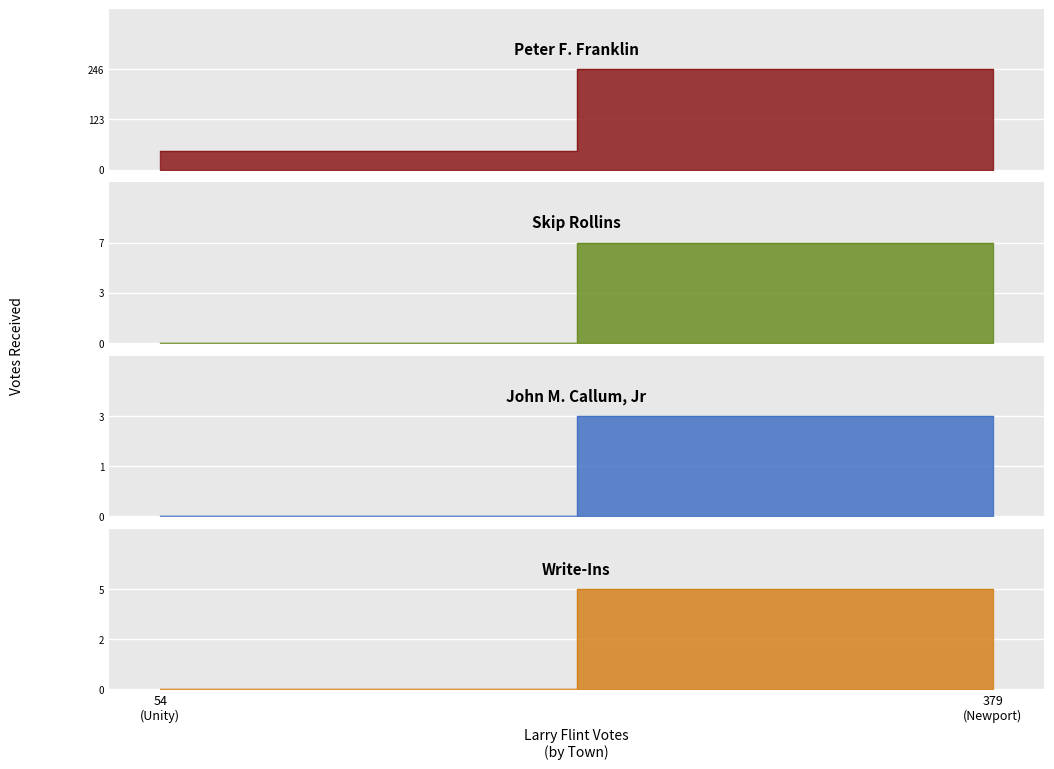

List the series in order of their peak value, highest first.

Peter F. Franklin, Skip Rollins, Write-Ins, John M. Callum, Jr